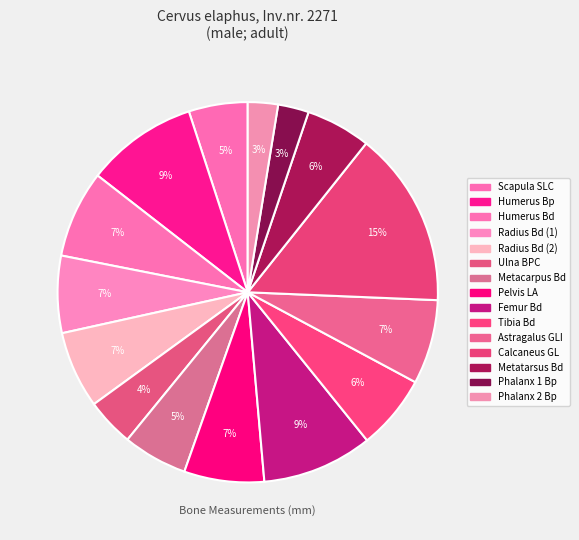

What is the total percentage of Radius Bd (1) and Radius Bd (2)?

13.1%